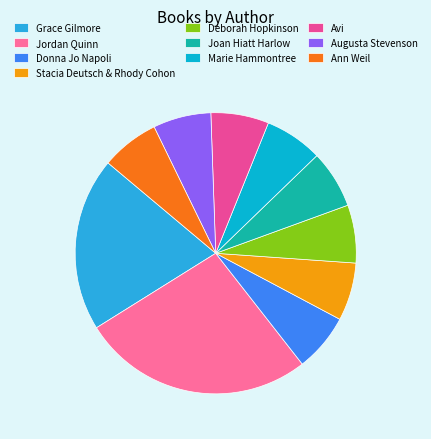

Count the number of slices in the pie.

10